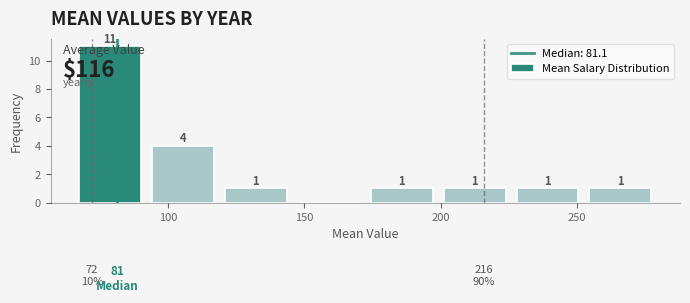

Over which range of the x-axis is the bar tallest?

65 to 90